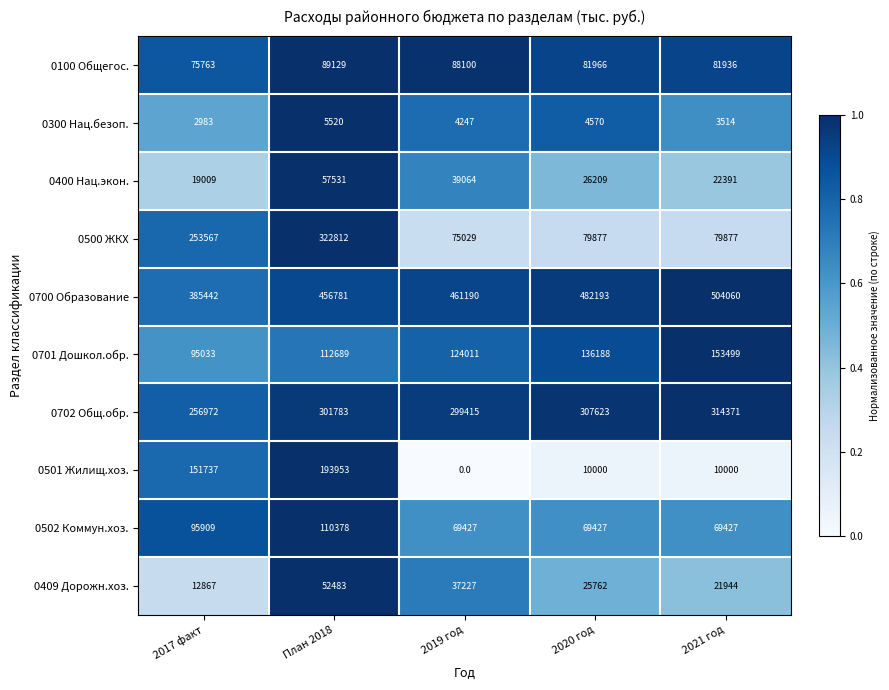

At which category does the chart reach its peak across all series?

2021 год